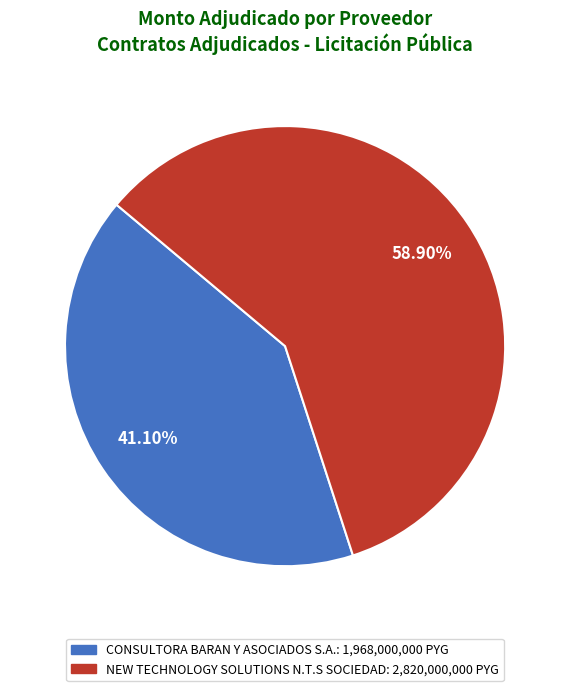

To the nearest percent, what is the average slice percentage?

50%